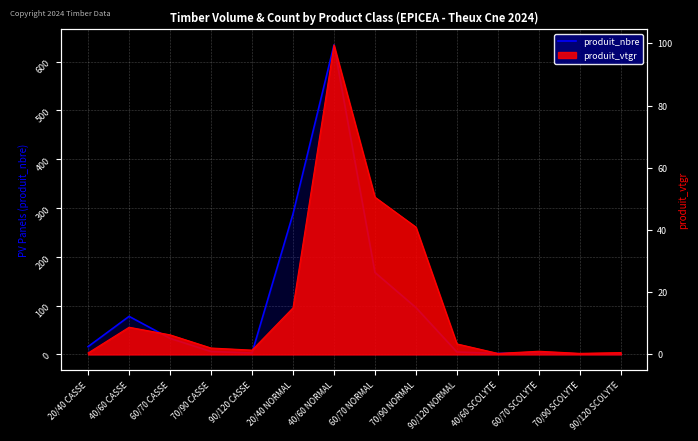

What is the sum of all values?

1335